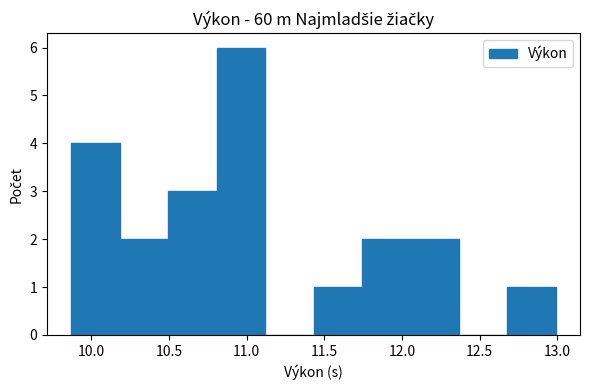

What is the height of the bar covering 11.75 to 12.05 on the x-axis? Neither the bar edges nor the heights are printed on the chart, so give them approximately, as read against the axes.

2